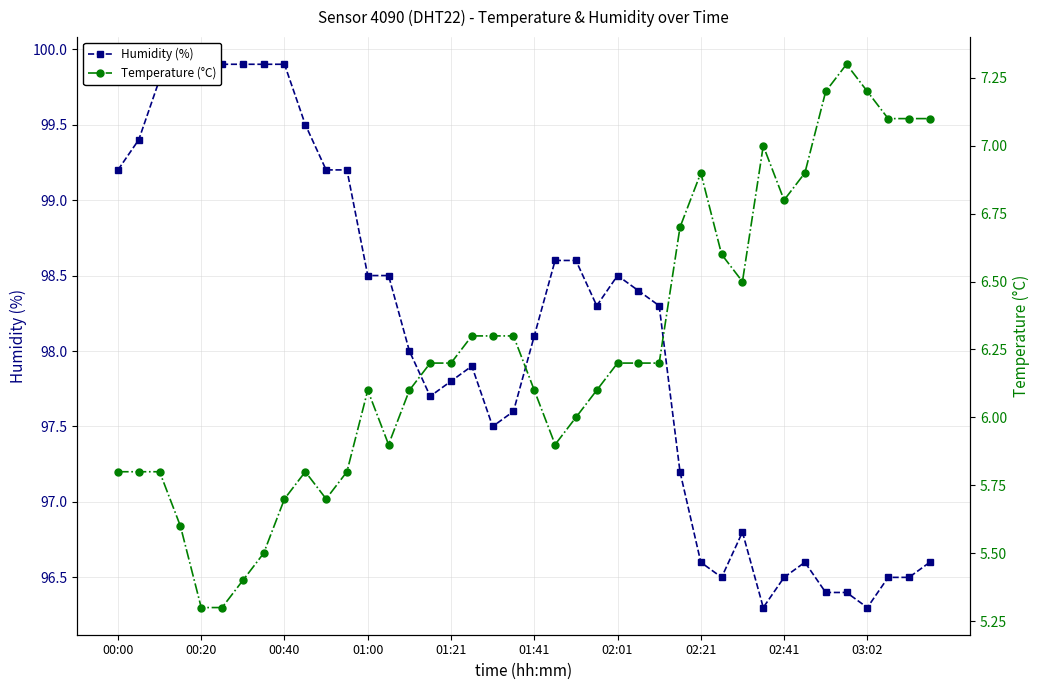

Which has a higher value, 33 or 25?

25